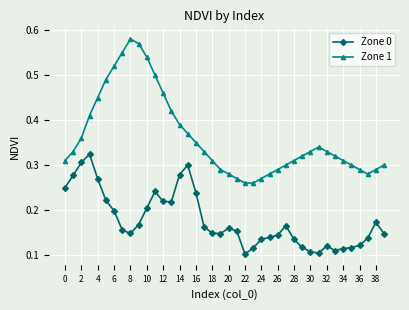

How many lines are shown in the chart?

2